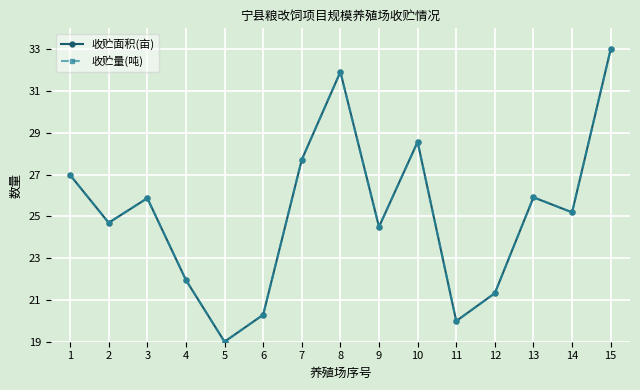

Does the chart have visible grid lines?

Yes